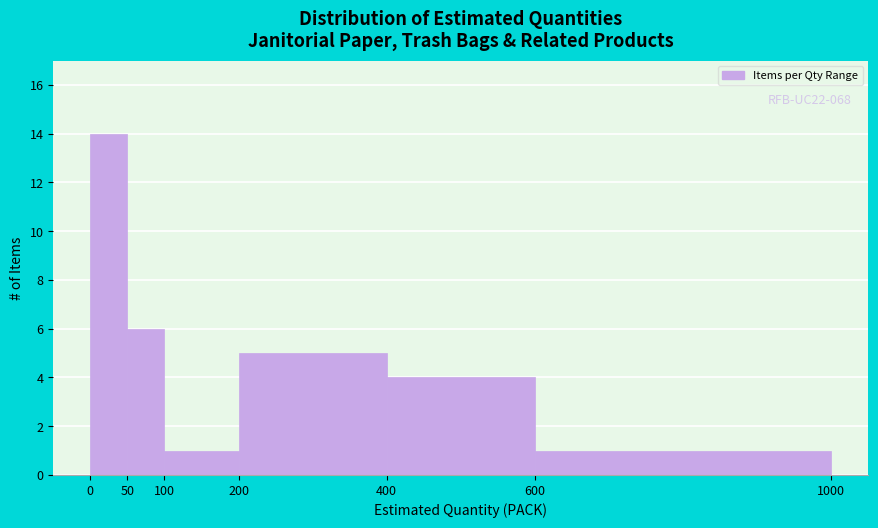

Which range on the x-axis has the tallest bar?

0 to 50